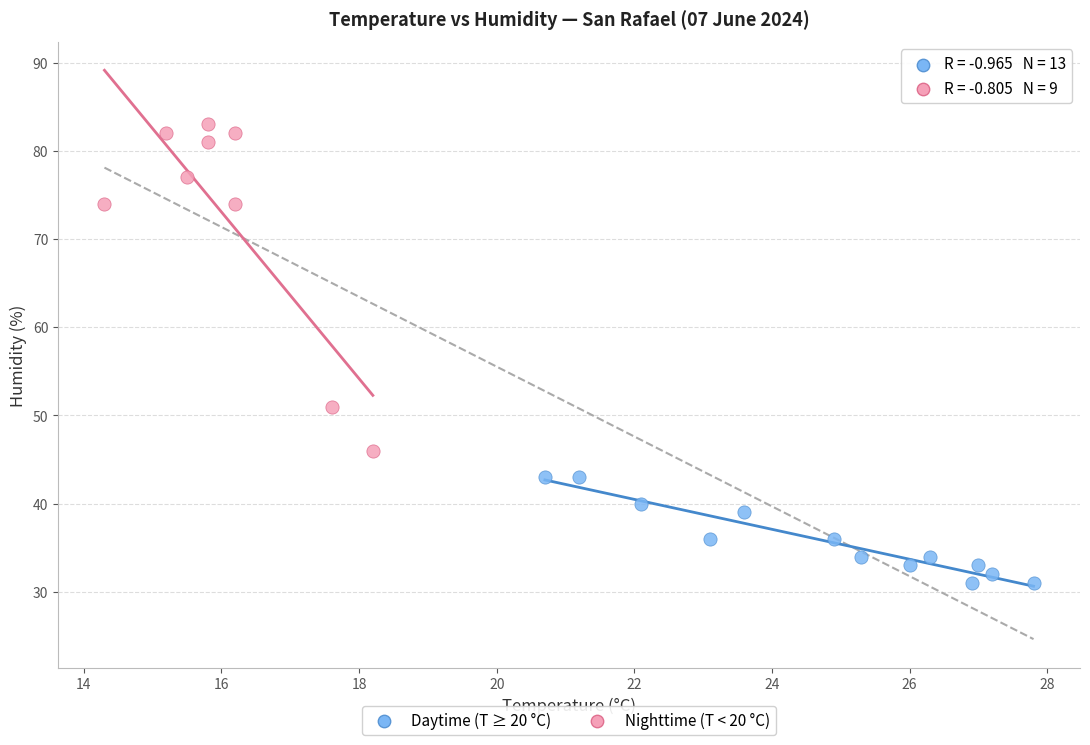

Which series has the largest Y range (max minus min)?

Nighttime (T < 20 °C)